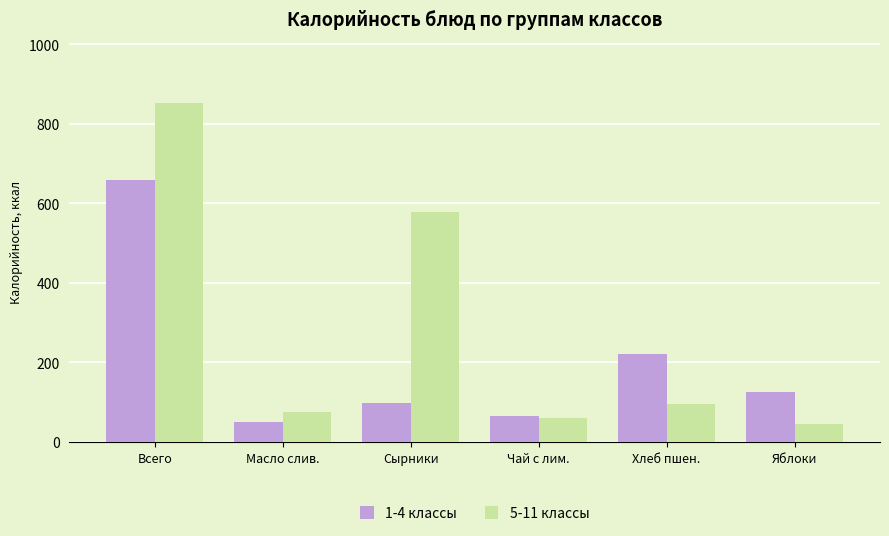

How many bars are there in each group?

2